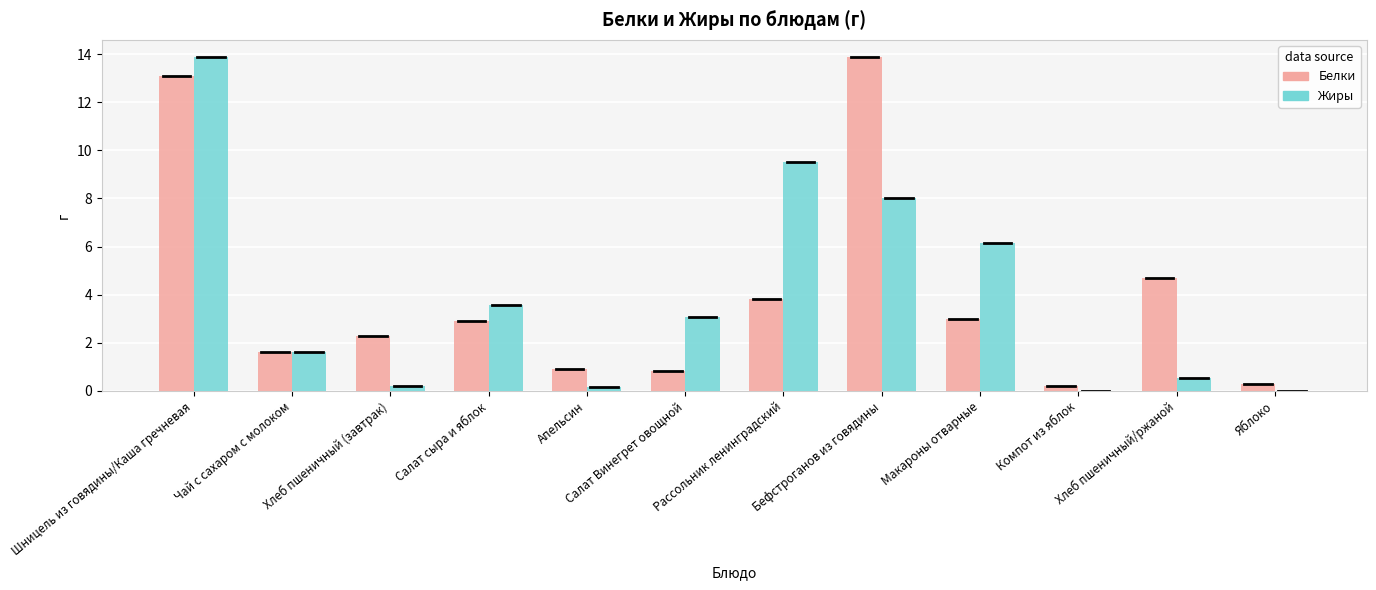

Where is Жиры nearest to the value 6?

Макароны отварные